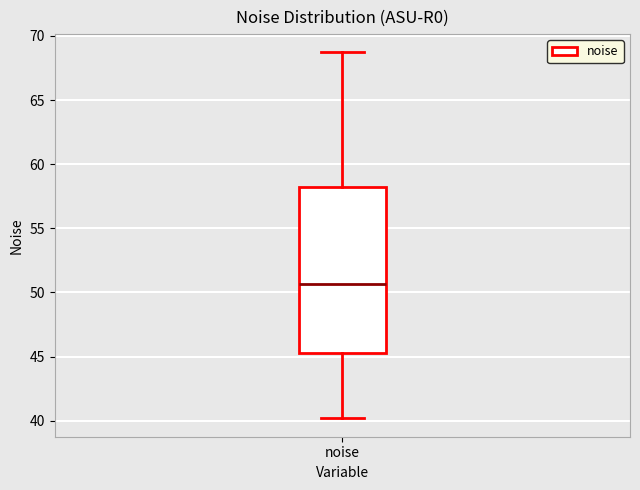

Transcribe this box plot: give where the median line is, the range the box spans, and where the two whiskers end, as read against the y-axis. The values are not printed on the chart, so give them approximately, as read against the axis.

median 50.5, box 45.5 to 58.0, whiskers 40.0 to 68.5